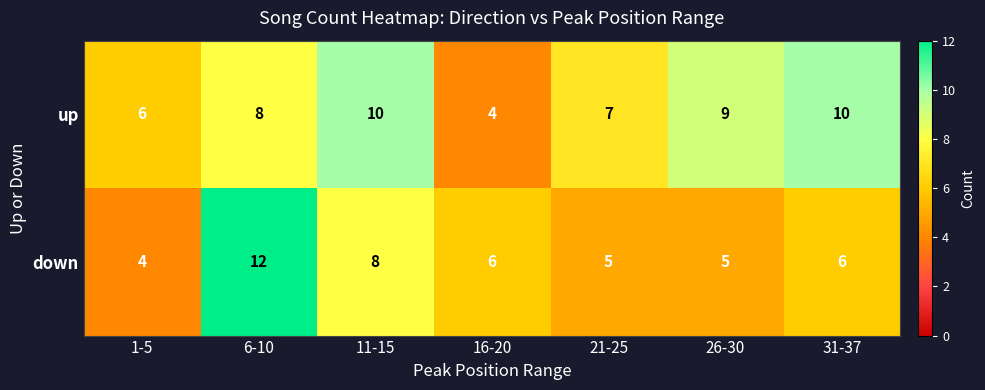

Which series has the largest total across all categories?

up